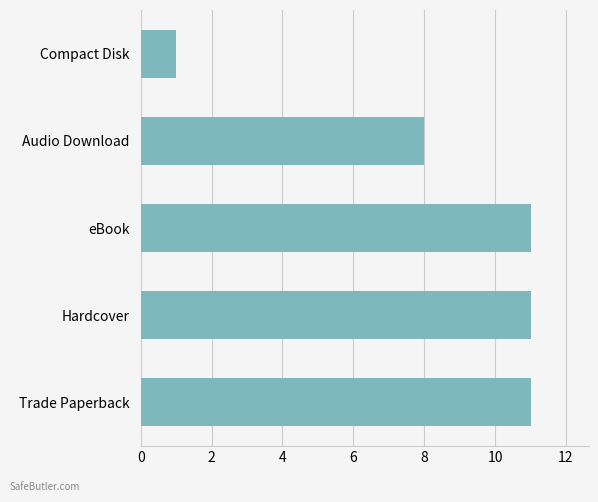

What is the ratio of the value at Audio Download to the value at Compact Disk?

8.0